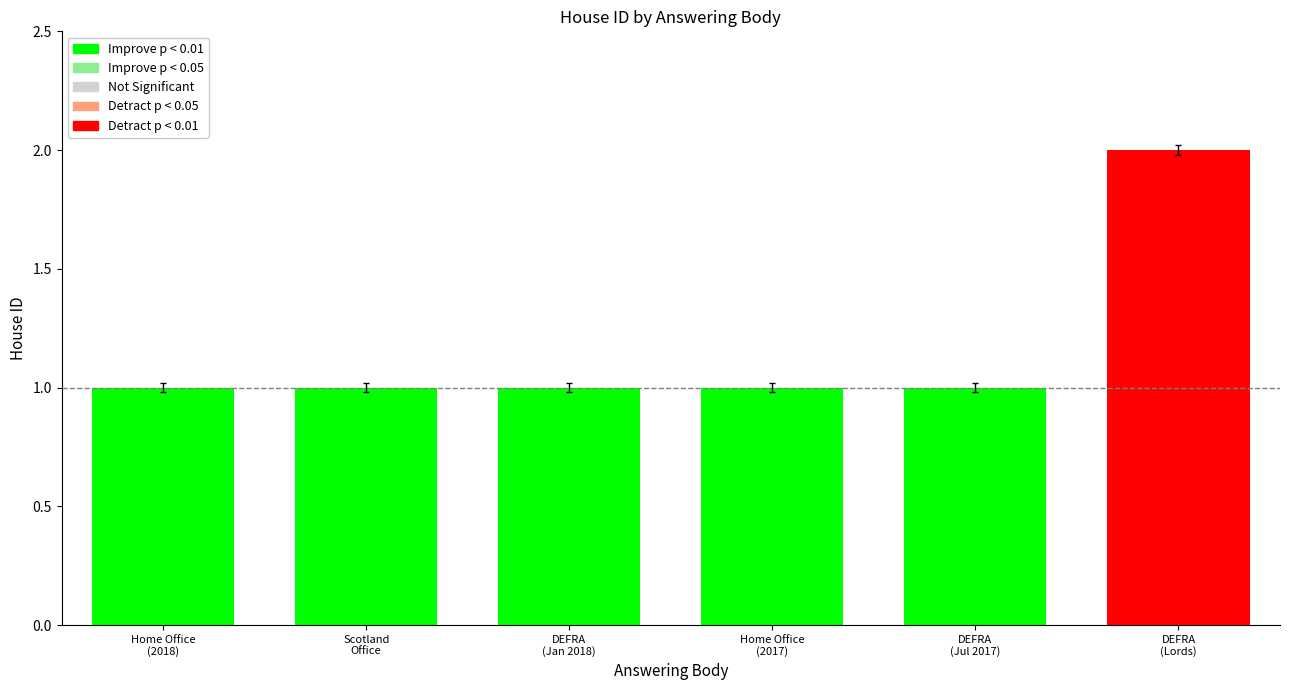

True or false: the data shows 1.0 at Scotland Office.

True